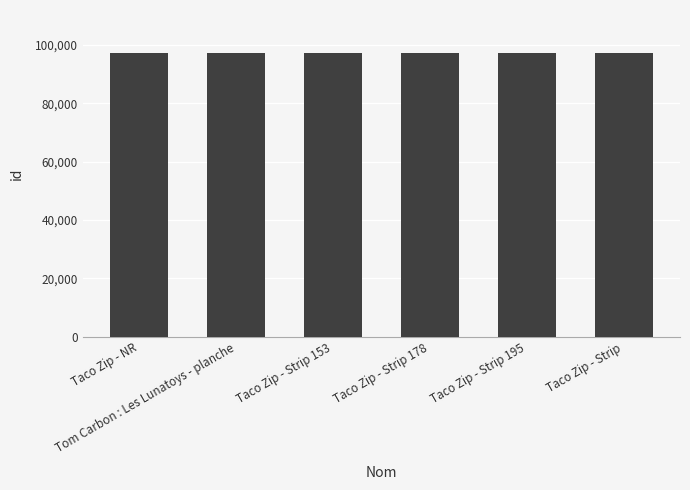

What is the value of the 2nd bar from the left?

97343